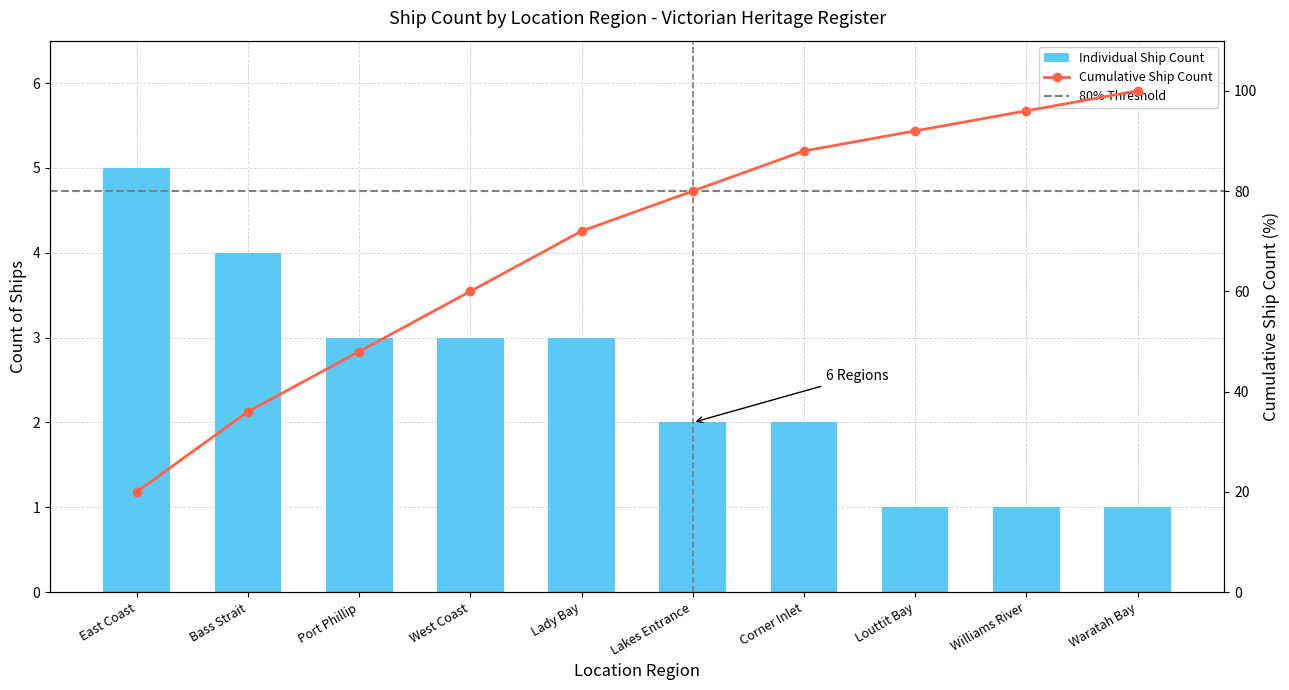

What is the difference between the maximum and second lowest values?

4